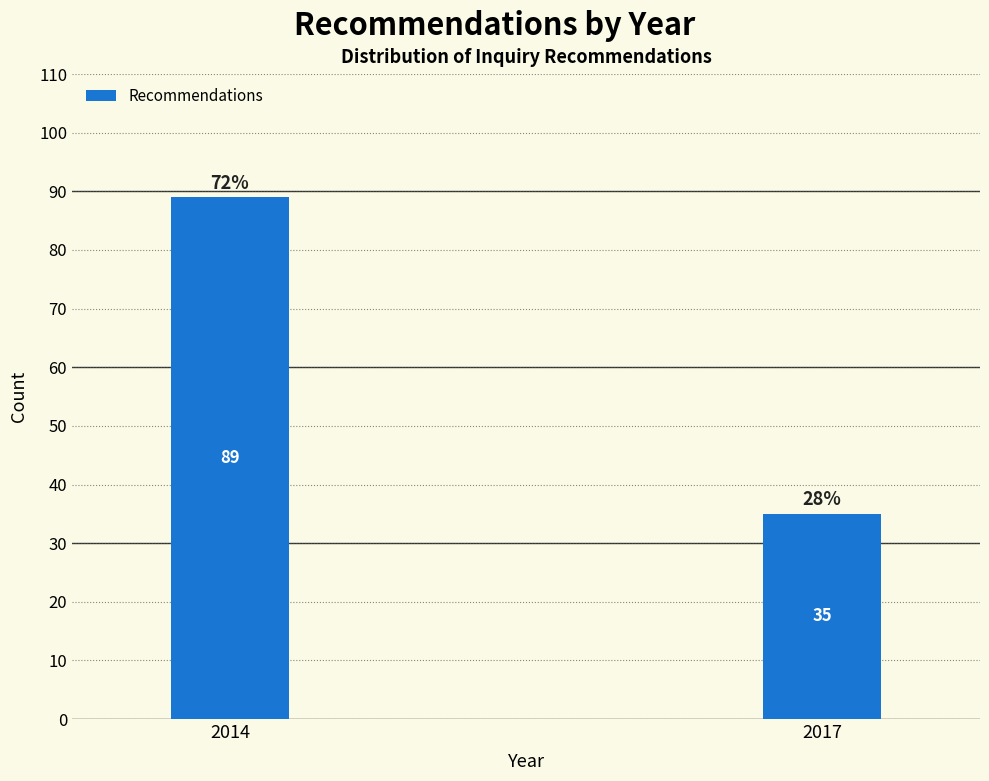

Reading left to right, transcribe all the data shown in this chart.

89	35